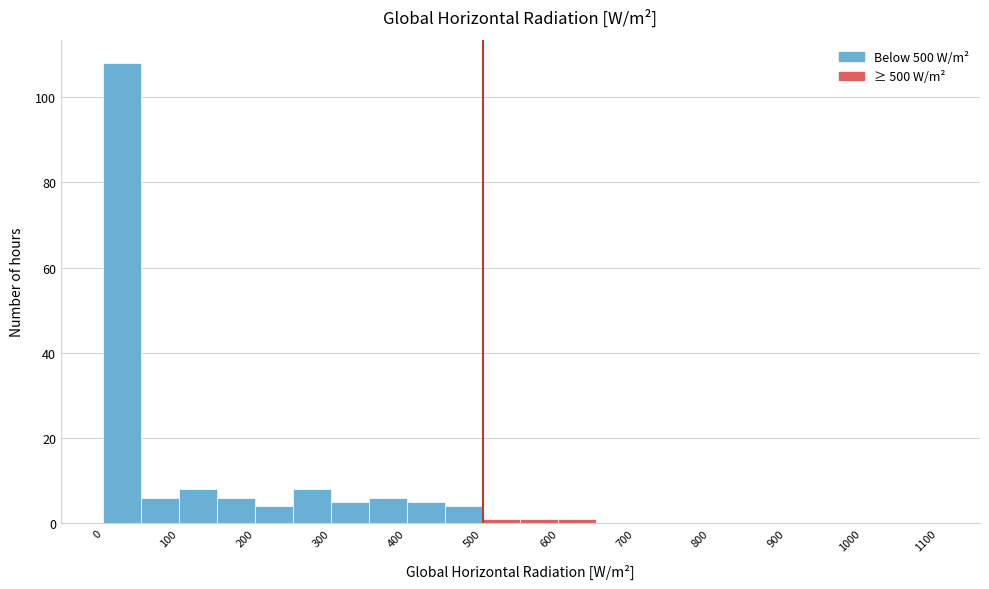

Reading left to right, transcribe this chart: for each bar, give the range it covers on the x-axis and its height. The values are not printed on the chart, so give them approximately, as read against the axis.

0 to 50: 108
50 to 100: 6
100 to 150: 8
150 to 200: 6
200 to 250: 4
250 to 300: 8
300 to 350: 6
350 to 400: 6
400 to 450: 6
450 to 500: 4
500 to 550: under 2
550 to 600: under 2
600 to 650: under 2
650 to 700: 0
700 to 750: 0
750 to 800: 0
800 to 850: 0
850 to 900: 0
900 to 950: 0
950 to 1000: 0
1000 to 1050: 0
1050 to 1100: 0